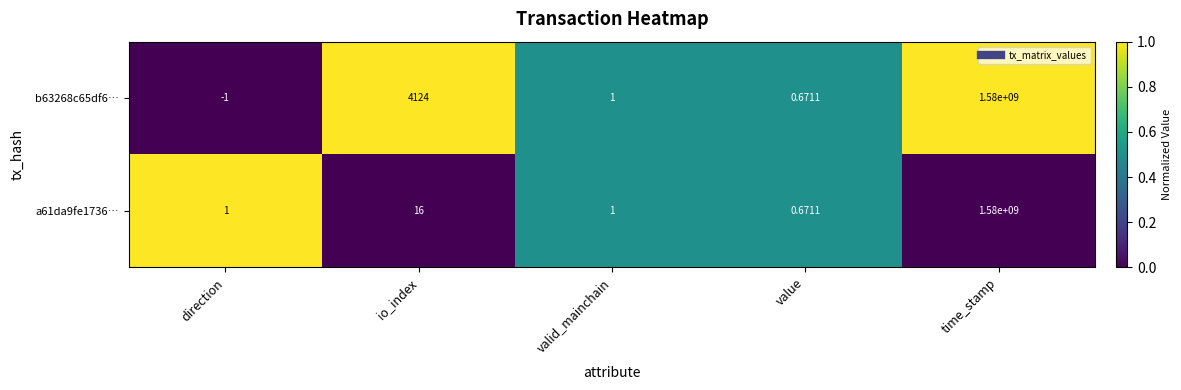

What is the total value across all series at direction?

0.0